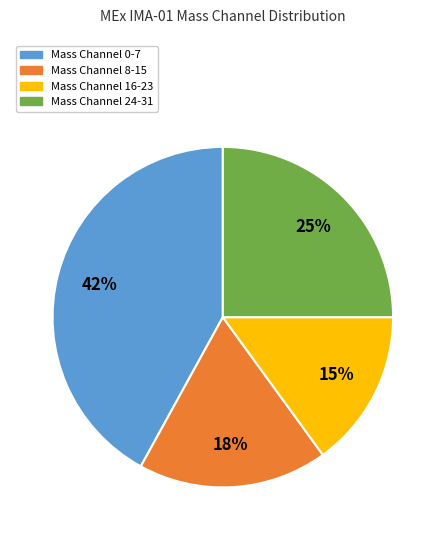

To the nearest percent, what is the average slice percentage?

25%